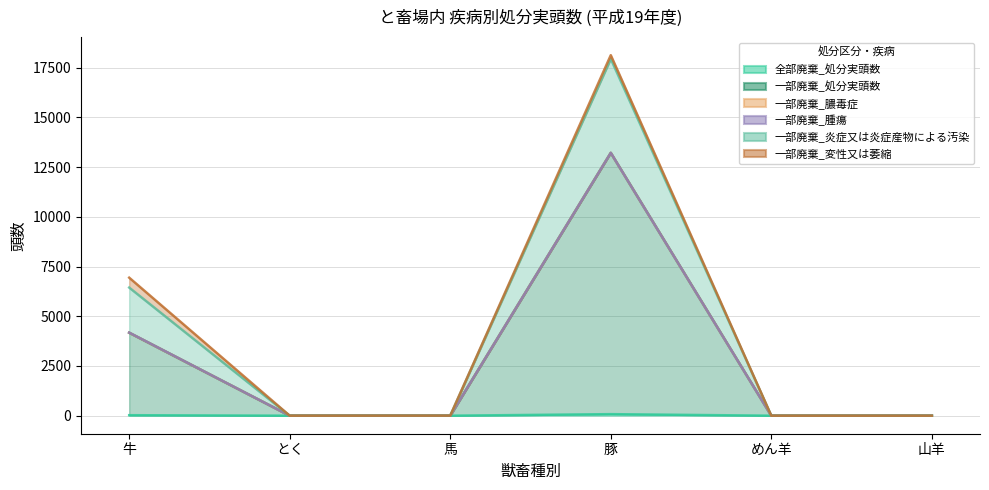

Between めん羊 and 山羊, which is larger?

めん羊